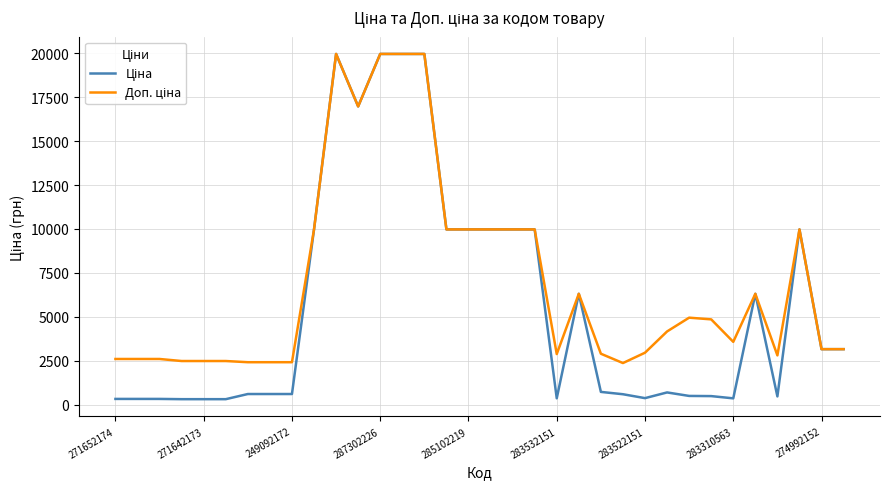

What is the greatest value displayed?

19964.2